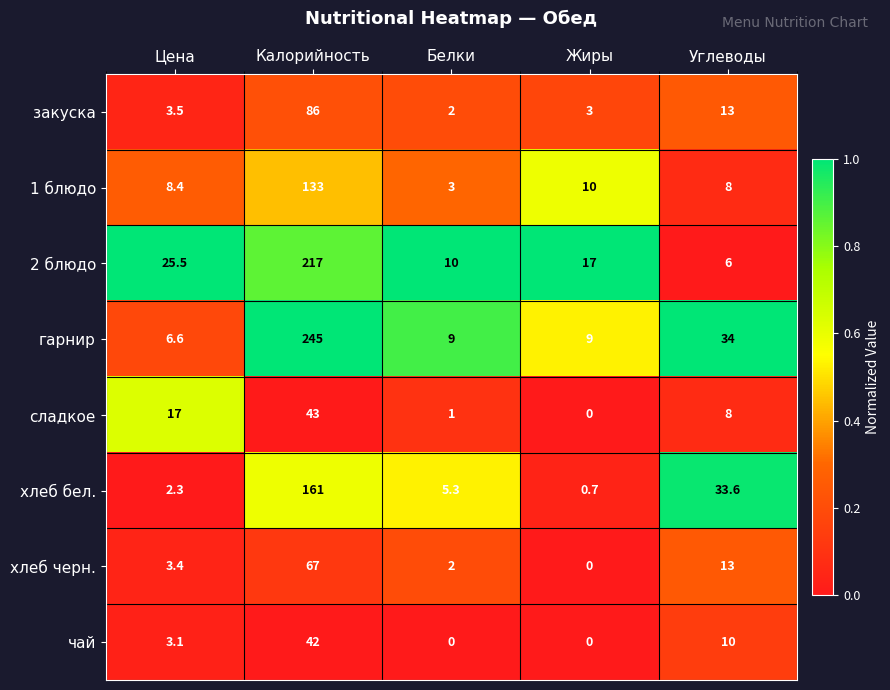

Which series has the largest total across all categories?

гарнир